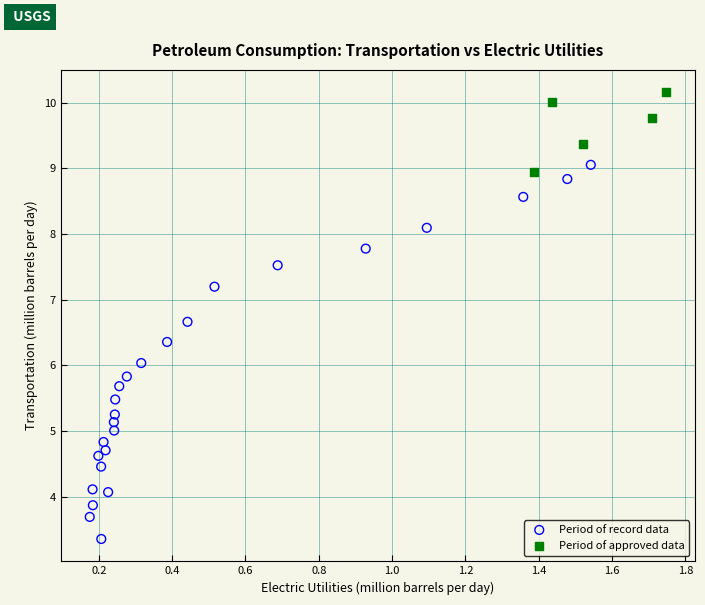

Which series contains the lowest Y value?

Period of record data